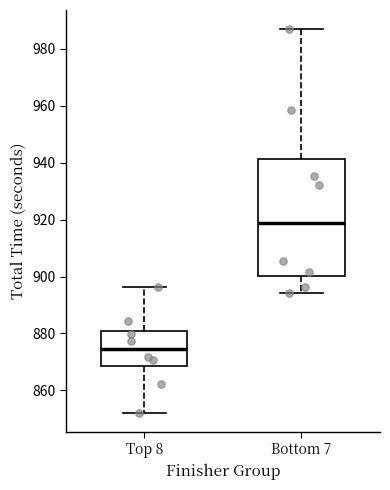

Reading left to right, transcribe this box plot: for each box, give where its median line is, the range the box spans, and where its two whiskers end, as read against the y-axis. The values are not printed on the chart, so give them approximately, as read against the axis.

Top 8: median 874, box 868 to 880, whiskers 852 to 896
Bottom 7: median 918, box 900 to 942, whiskers 894 to 986